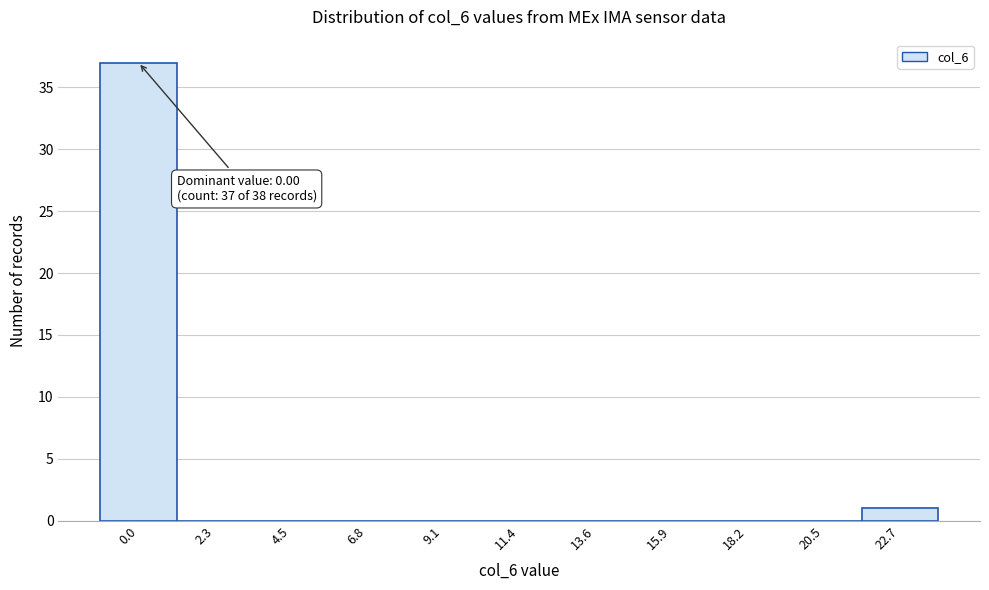

Reading left to right, list all the values displayed in this chart.

0.0=37	2.3=0	4.5=0	6.8=0	9.1=0	11.4=0	13.6=0	15.9=0	18.2=0	20.5=0	22.7=1